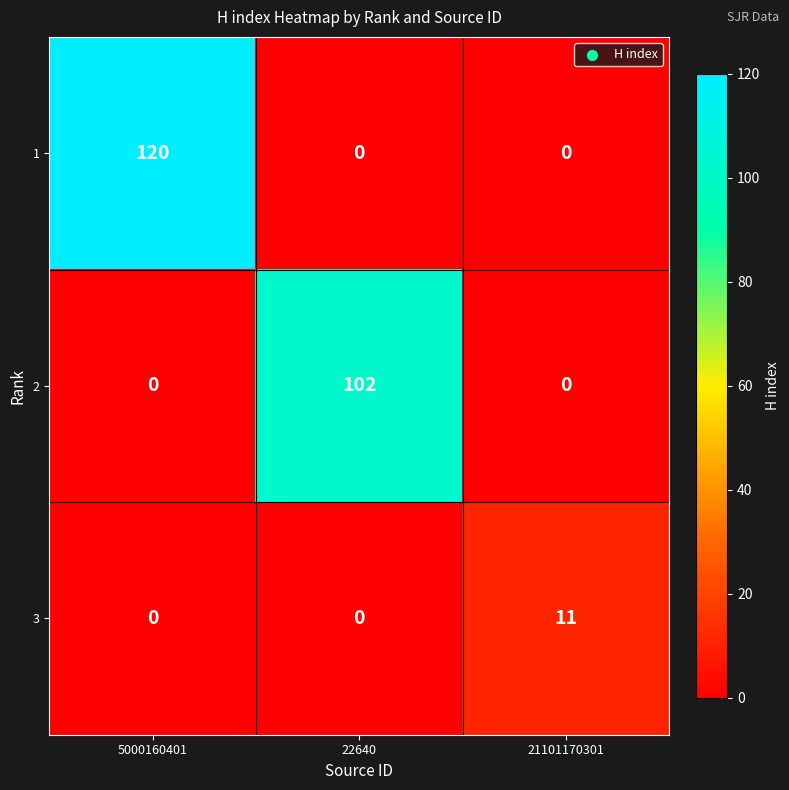

The 3 series shows 11 at 21101170301. True or false?

True